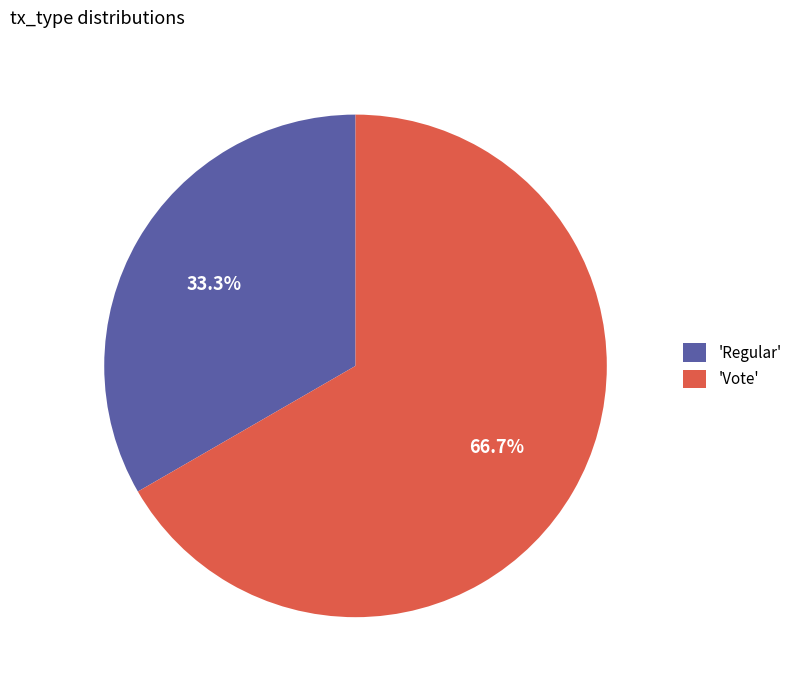

What is the largest slice in the pie chart?

'Vote'